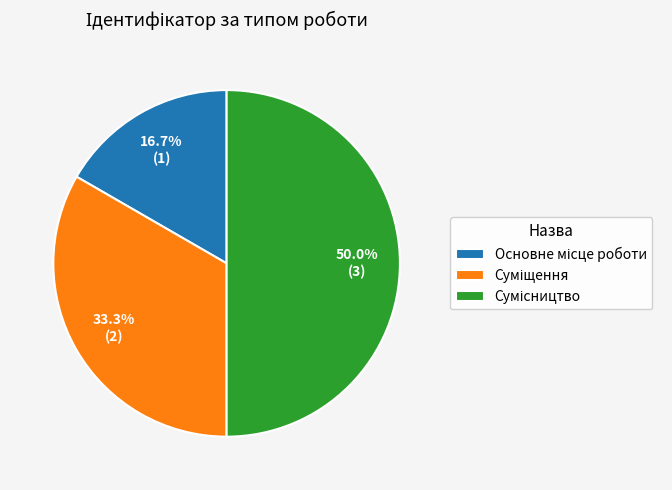

How many segments does this pie chart have?

3